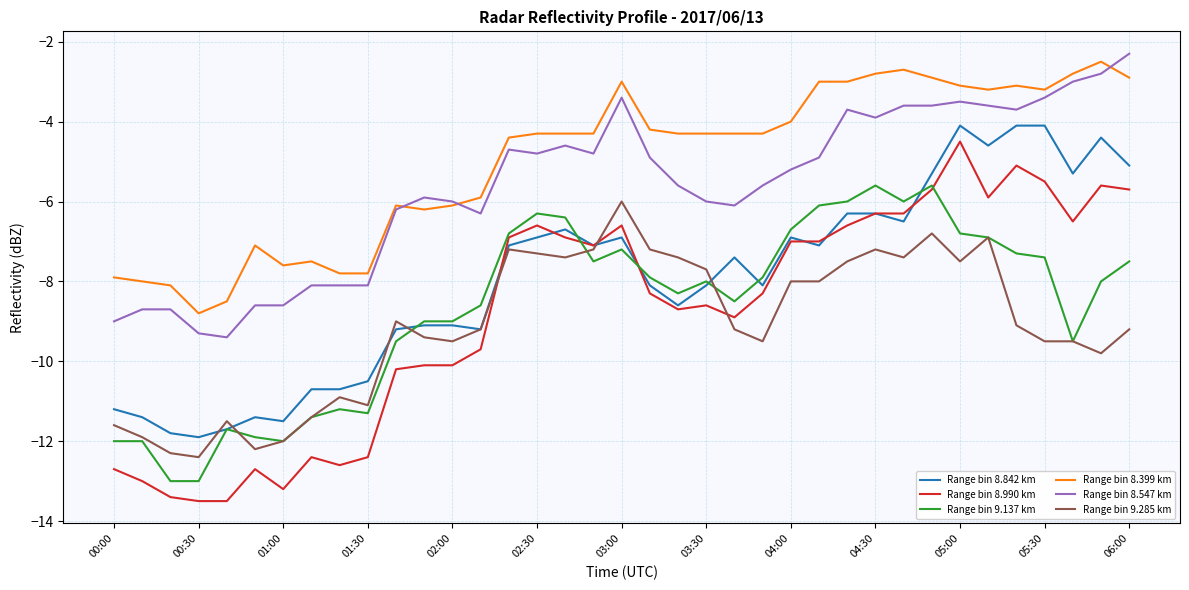

What is the greatest value displayed?

-2.3